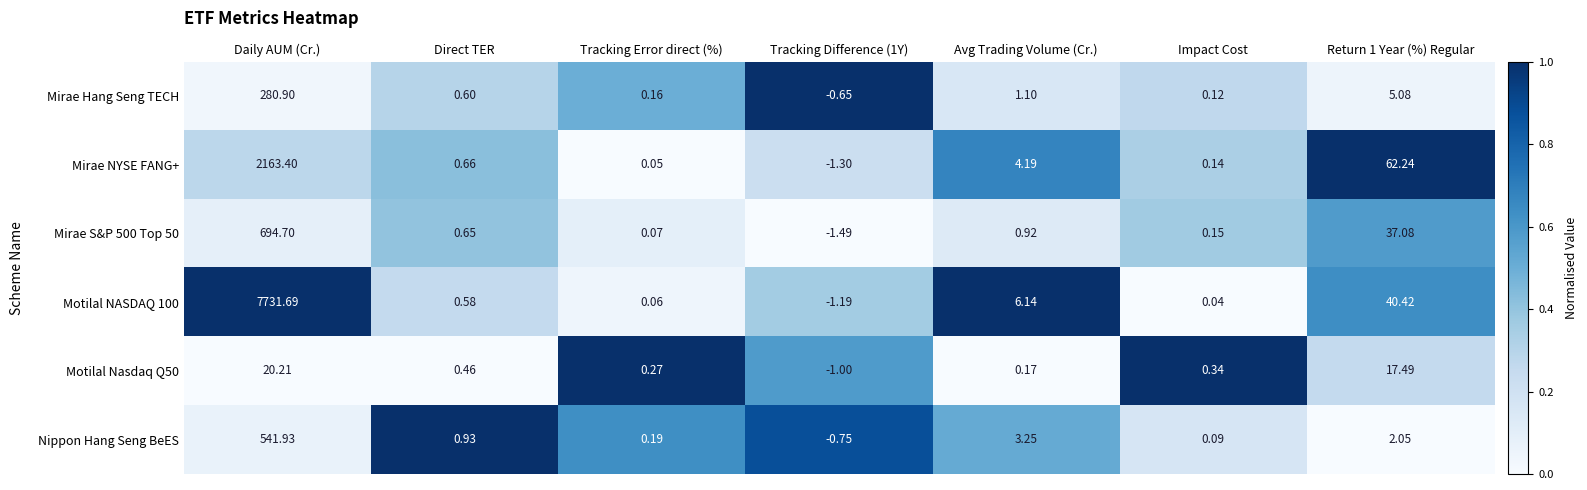

Which series changed the most between Direct TER and Return 1 Year (%) Regular?

Mirae NYSE FANG+